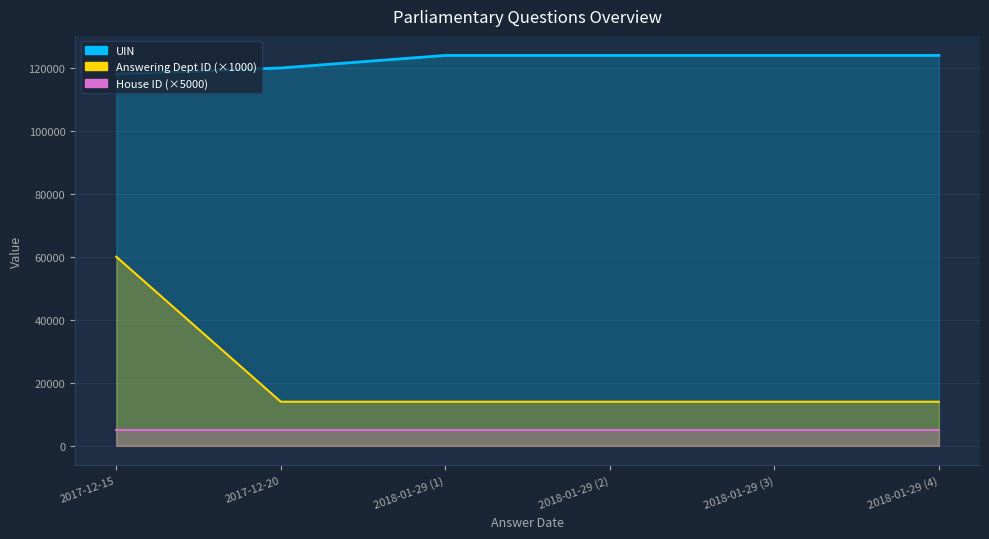

How many lines are shown in the chart?

3